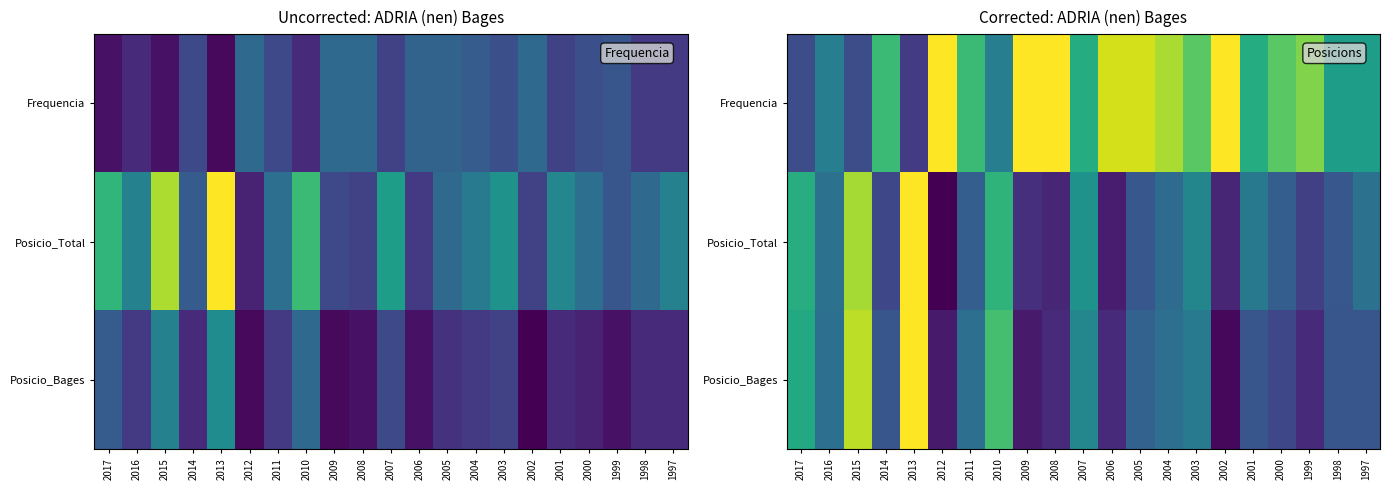

True or false: Posicio_Bages has a value of 3.2 at 2012.

False